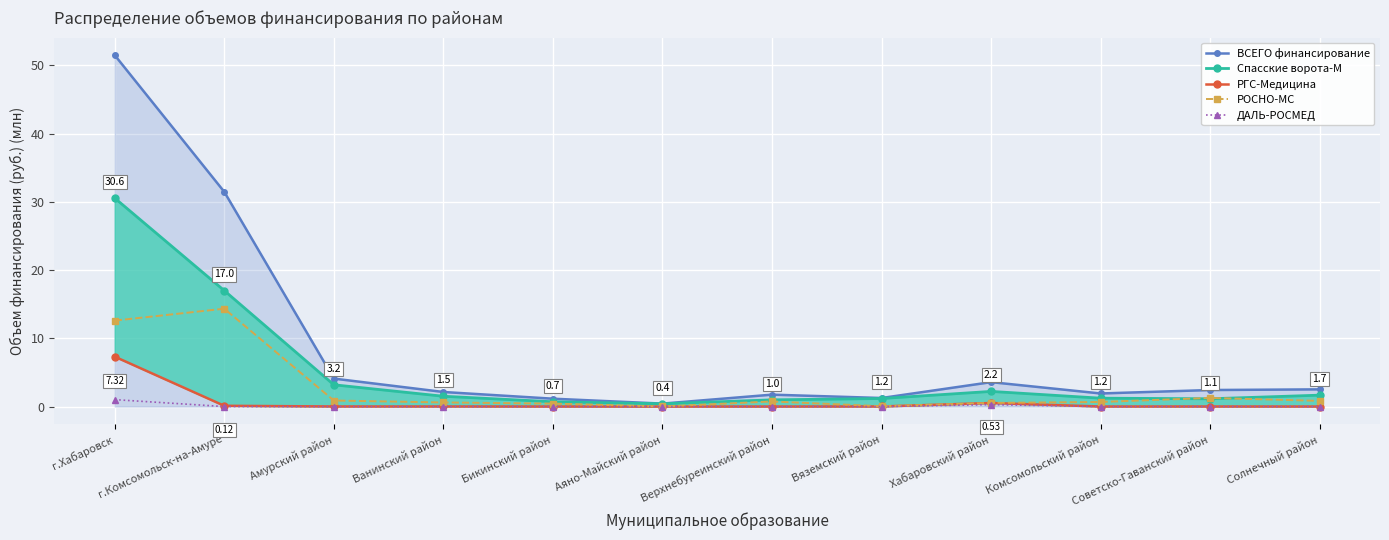

Between which two adjacent categories do РОСНО-МС and Спасские ворота-М first intersect?

Комсомольский район and Советско-Гаванский район